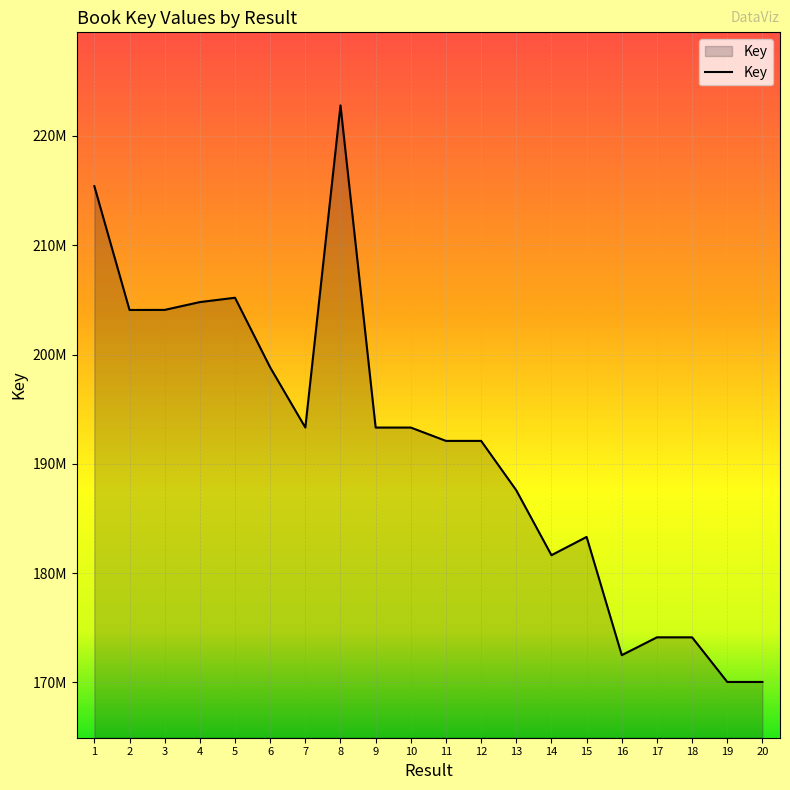

What is the smallest value displayed?

170044286